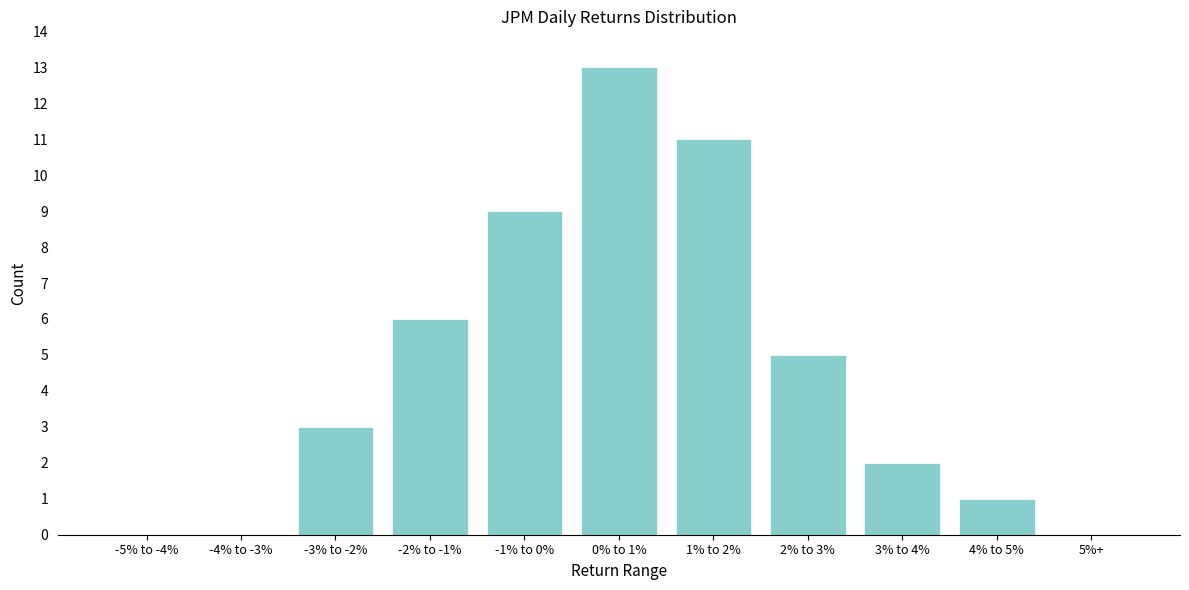

Reading left to right, transcribe all the data shown in this chart.

-5% to -4%=0	-4% to -3%=0	-3% to -2%=3	-2% to -1%=6	-1% to 0%=9	0% to 1%=13	1% to 2%=11	2% to 3%=5	3% to 4%=2	4% to 5%=1	5%+=0